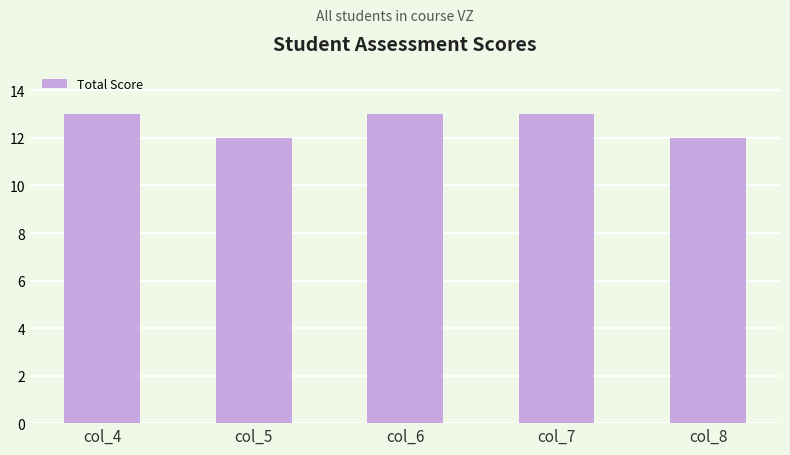

What is the sum of all values?

63